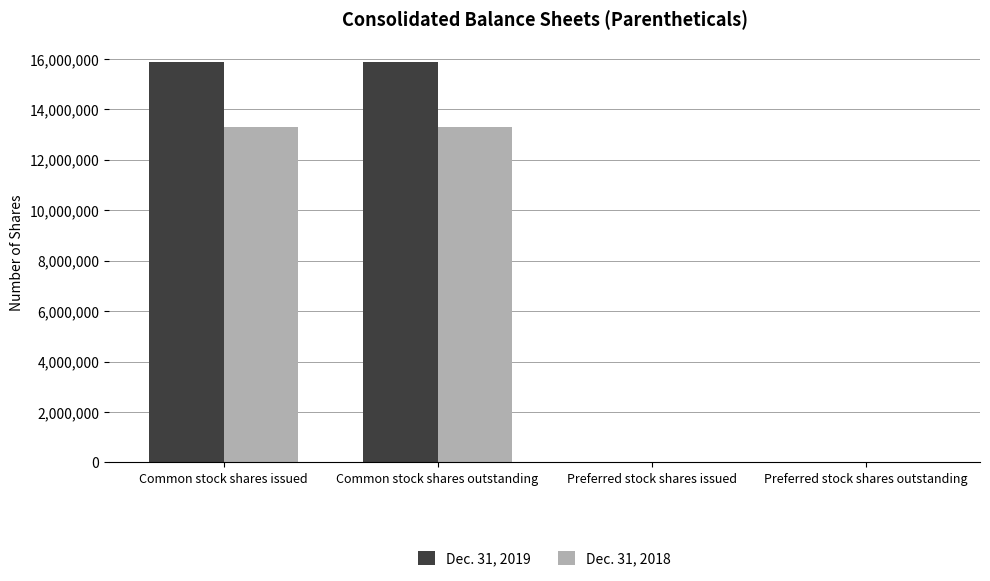

True or false: Dec. 31, 2018 has a value of 1000 at Preferred stock shares outstanding.

True